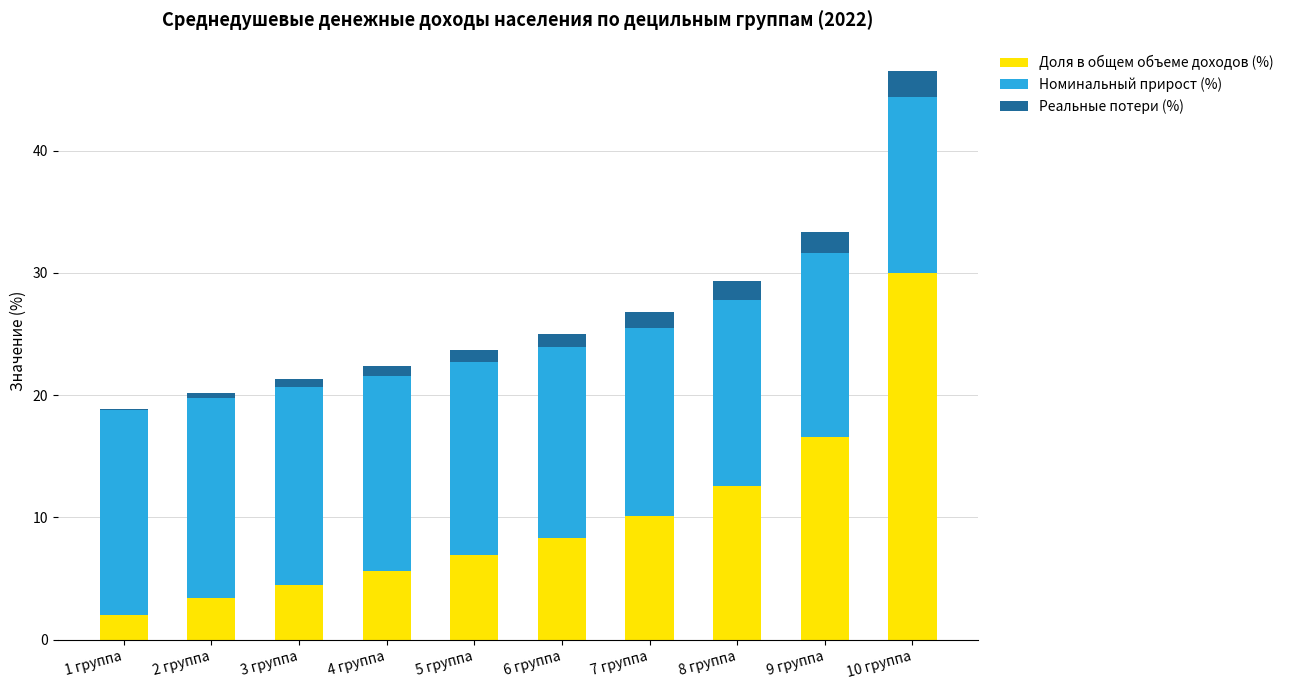

Reading left to right, transcribe the values for Доля в общем объеме доходов (%).

1 группа=2.0	2 группа=3.4	3 группа=4.5	4 группа=5.6	5 группа=6.9	6 группа=8.3	7 группа=10.1	8 группа=12.6	9 группа=16.6	10 группа=30.0